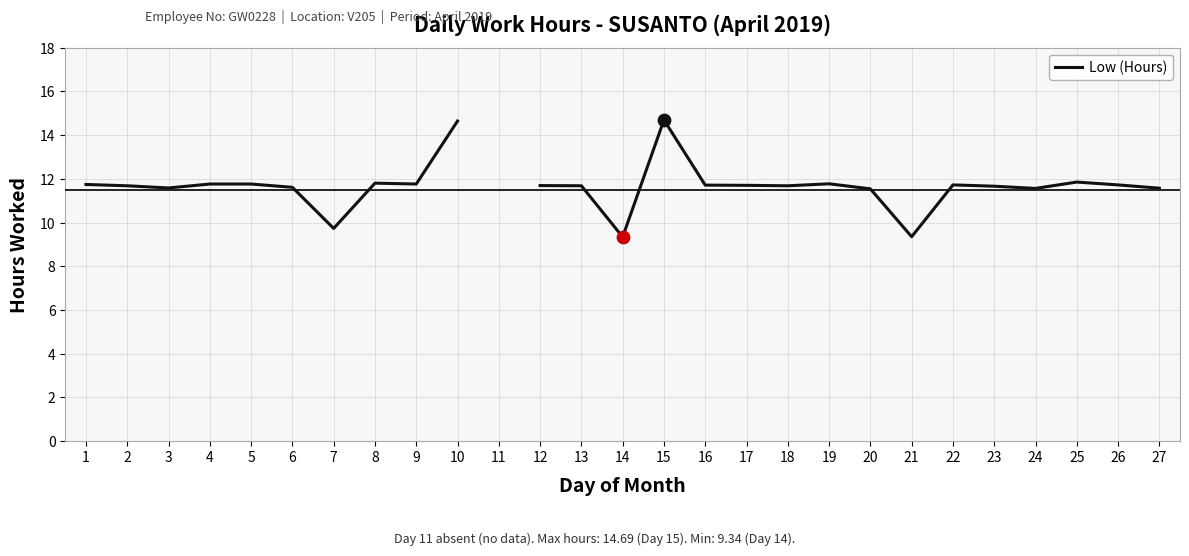

What is the change in value from 15 to 21?

-5.3